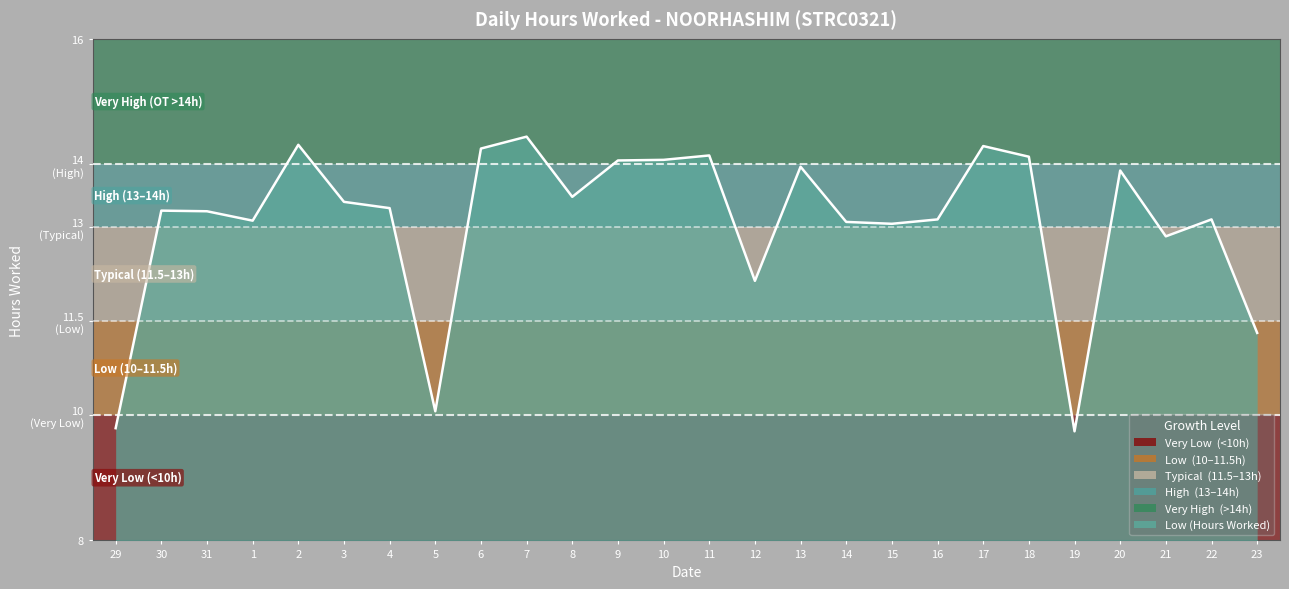

List the labels in order of value, largest first.

7, 2, 17, 6, 11, 18, 10, 9, 13, 20, 8, 3, 4, 30, 31, 16, 22, 1, 14, 15, 21, 12, 23, 5, 29, 19